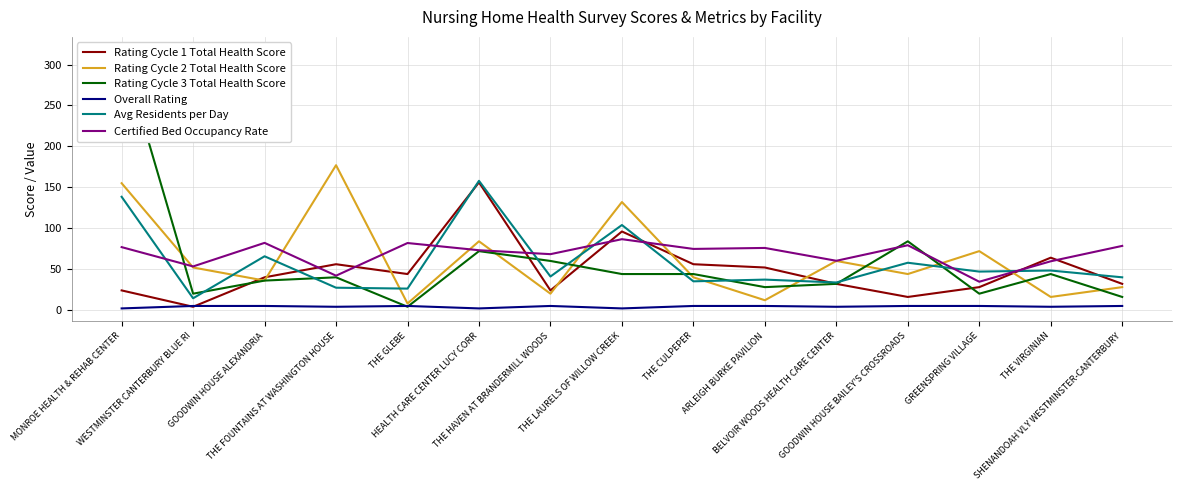

At how many categories does at least one series exceed 207?

1